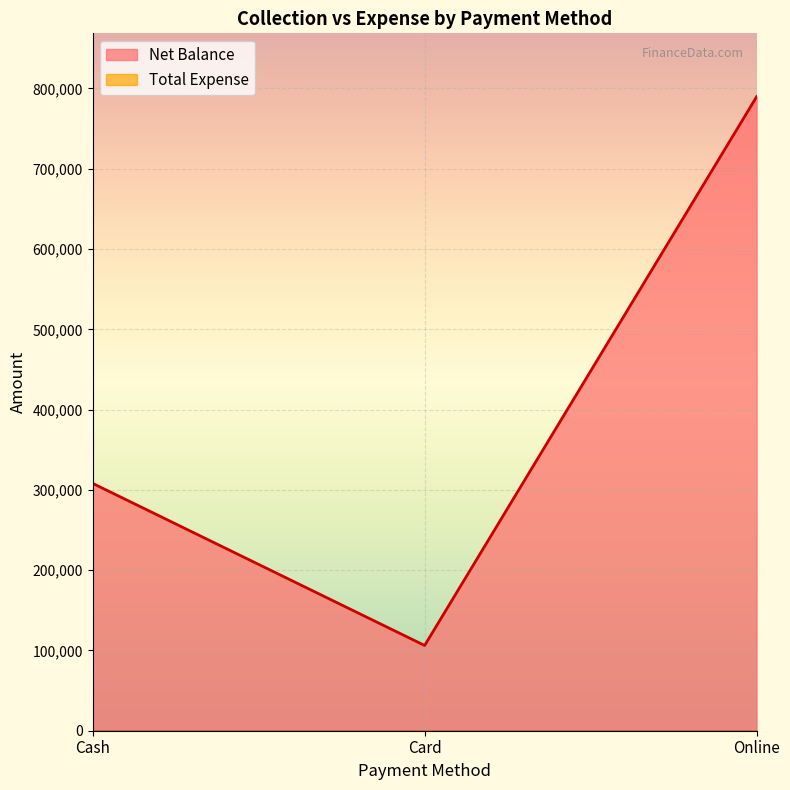

What is the change in value from Card to Online?

+683493